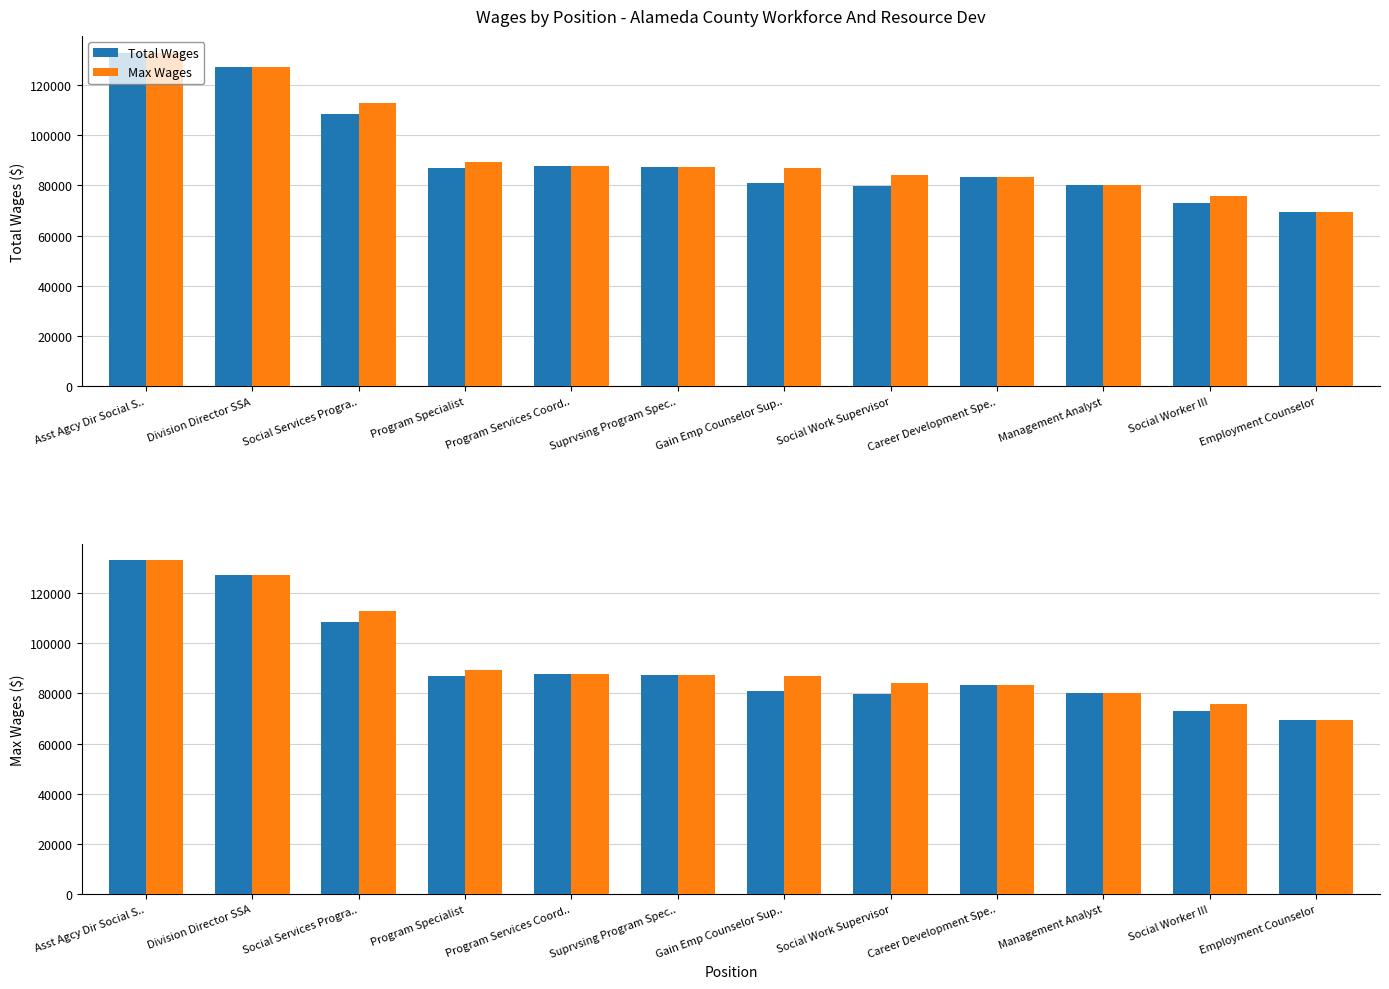

How many data points does each series have?

12